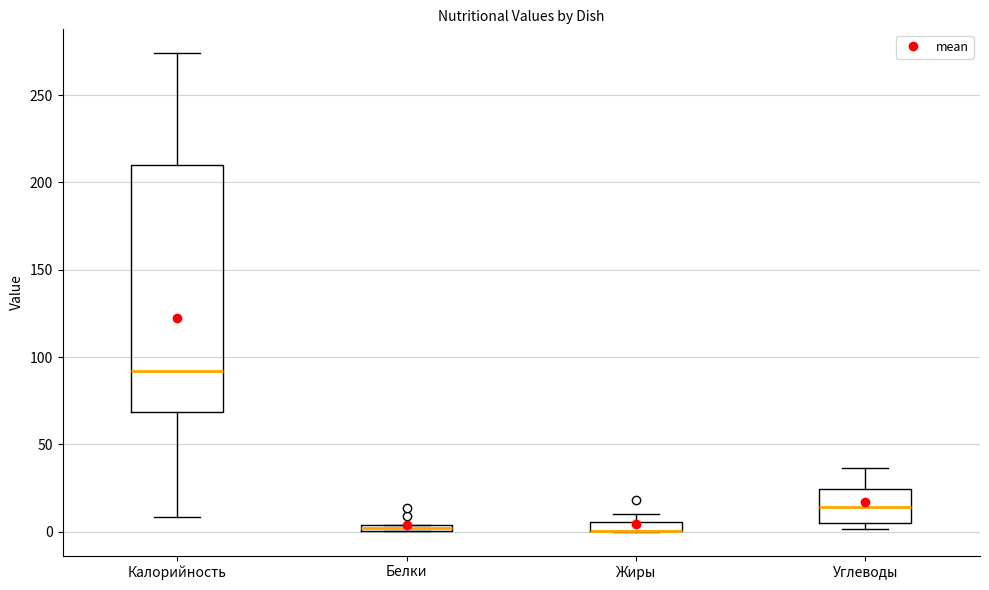

Comparing the boxes themselves (not the whiskers), which one is the tallest?

Калорийность